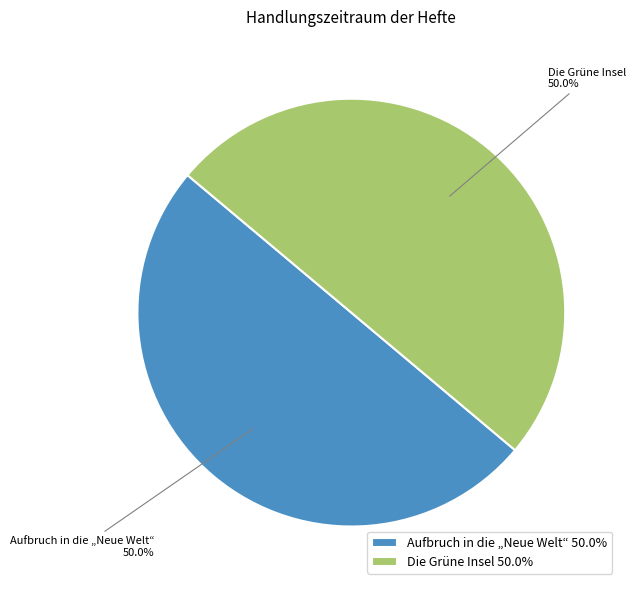

Combined, what portion of the pie is Die Grüne Insel and Aufbruch in die „Neue Welt“?

100.0%